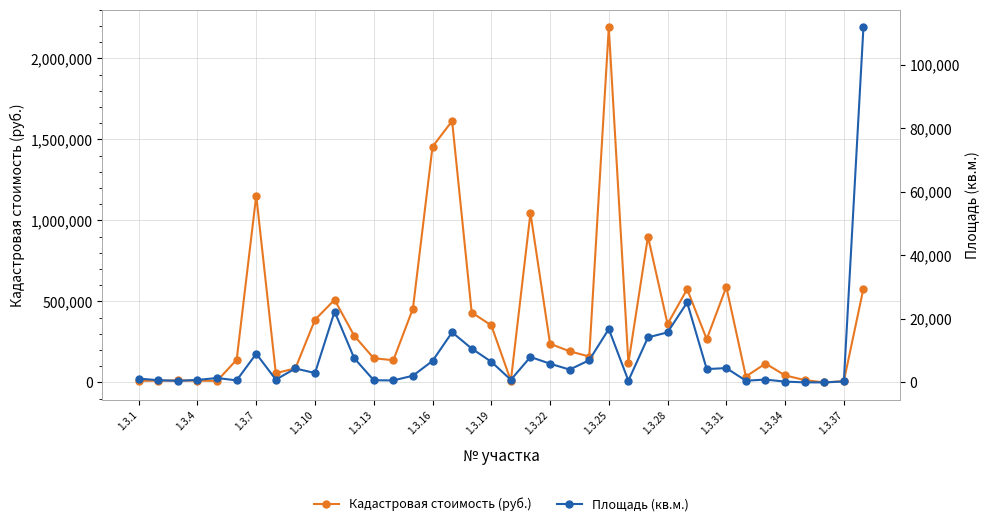

List the series in order of their overall mean, lowest first.

Площадь (кв.м.), Кадастровая стоимость (руб.)